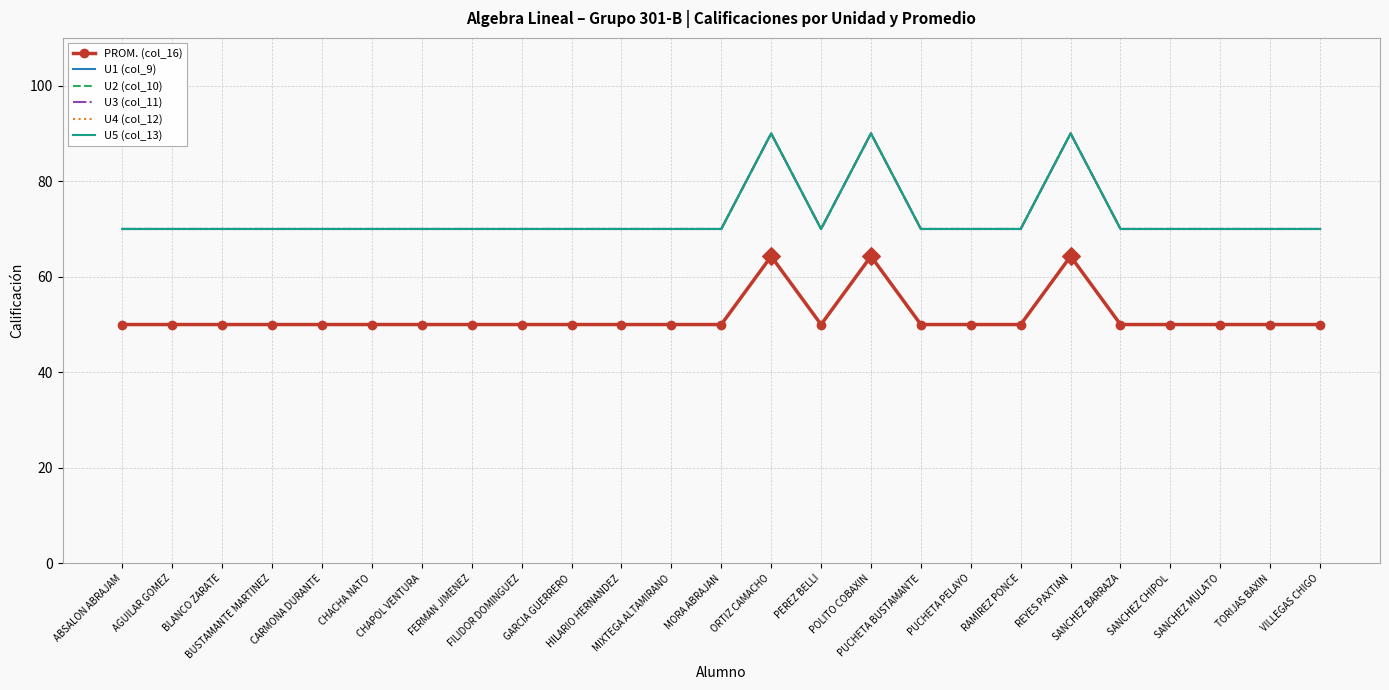

At which category is the sum across all series the highest?

ORTIZ CAMACHO